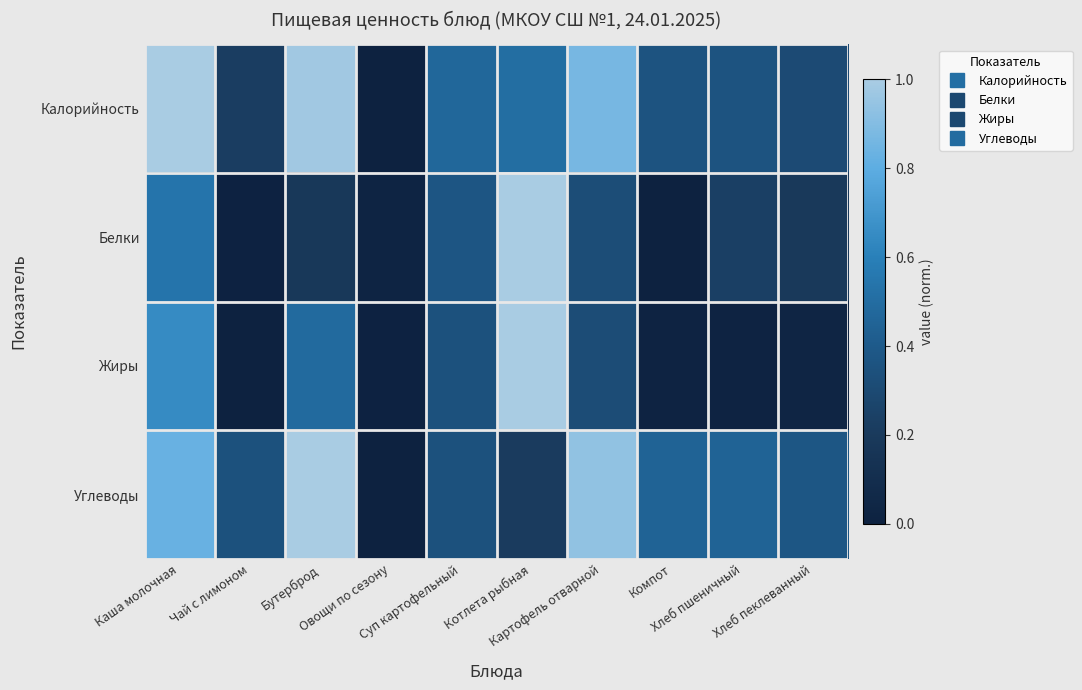

Reading left to right, list all the values displayed in this chart.

Калорийность: Каша молочная=1.0	Чай с лимоном=0.2	Бутерброд=1.0	Овощи по сезону=0.0	Суп картофельный=0.5	Котлета рыбная=0.5	Картофель отварной=0.9	Компот=0.4	Хлеб пшеничный=0.4	Хлеб пеклеванный=0.3
Белки: Каша молочная=0.5	Чай с лимоном=0.0	Бутерброд=0.2	Овощи по сезону=0.0	Суп картофельный=0.4	Котлета рыбная=1.0	Картофель отварной=0.3	Компот=0.0	Хлеб пшеничный=0.2	Хлеб пеклеванный=0.2
Жиры: Каша молочная=0.6	Чай с лимоном=0.0	Бутерброд=0.5	Овощи по сезону=0.0	Суп картофельный=0.3	Котлета рыбная=1.0	Картофель отварной=0.3	Компот=0.0	Хлеб пшеничный=0.0	Хлеб пеклеванный=0.0
Углеводы: Каша молочная=0.8	Чай с лимоном=0.3	Бутерброд=1.0	Овощи по сезону=0.0	Суп картофельный=0.3	Котлета рыбная=0.2	Картофель отварной=0.9	Компот=0.5	Хлеб пшеничный=0.5	Хлеб пеклеванный=0.4